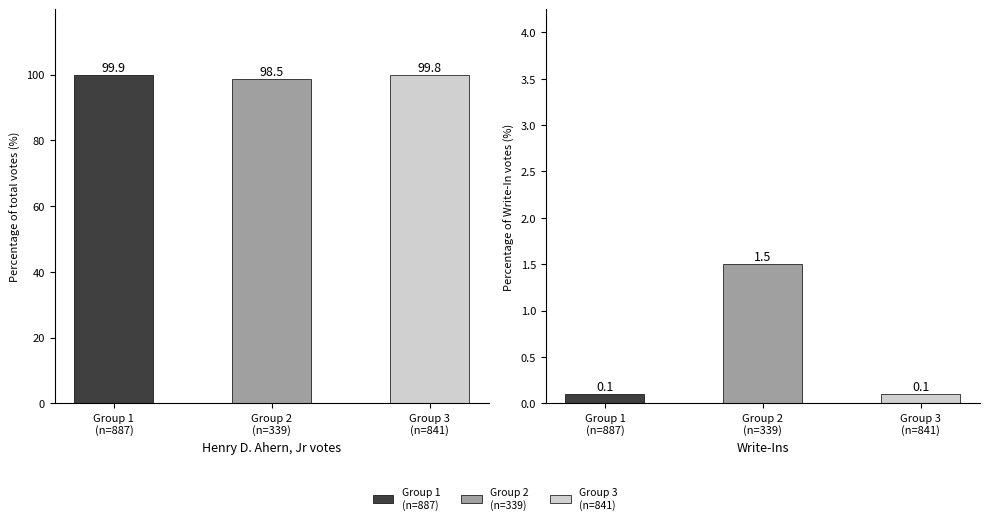

Reading left to right, transcribe all the data shown in this chart.

Henry D. Ahern, Jr: 99.9	98.5	99.8
Write-Ins: 0.1	1.5	0.1